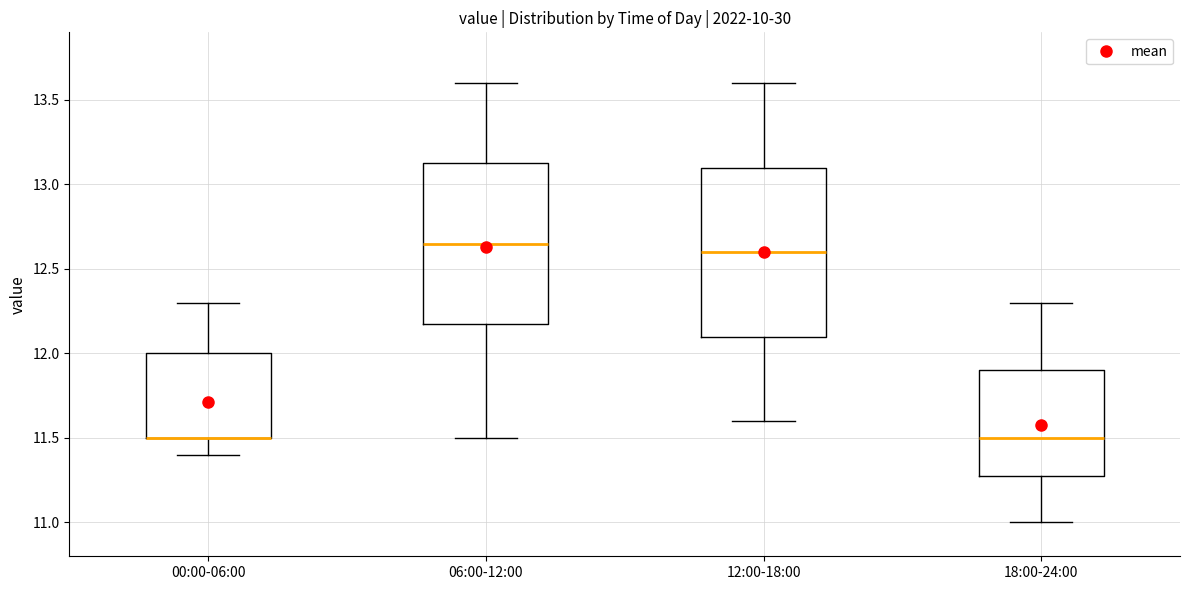

Reading left to right, transcribe this box plot: for each box, give where its median line is, the range the box spans, and where its two whiskers end, as read against the y-axis. The values are not printed on the chart, so give them approximately, as read against the axis.

00:00-06:00: median 11.50 (drawn on the box's lower edge), box 11.50 to 12.00, whiskers 11.40 to 12.30
06:00-12:00: median 12.65, box 12.20 to 13.15, whiskers 11.50 to 13.60
12:00-18:00: median 12.60, box 12.10 to 13.10, whiskers 11.60 to 13.60
18:00-24:00: median 11.50, box 11.30 to 11.90, whiskers 11.00 to 12.30